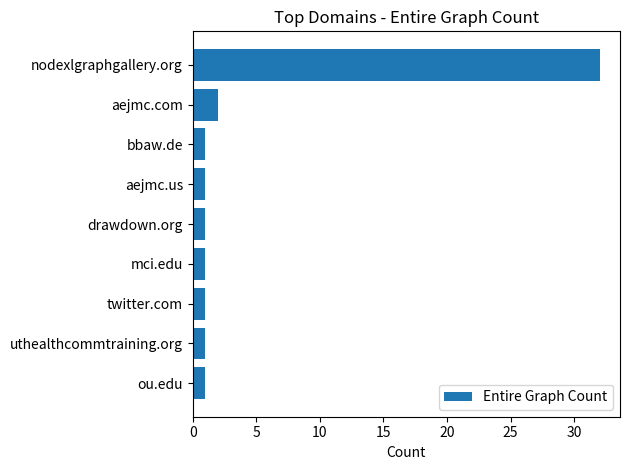

The value at bbaw.de is 1. True or false?

True